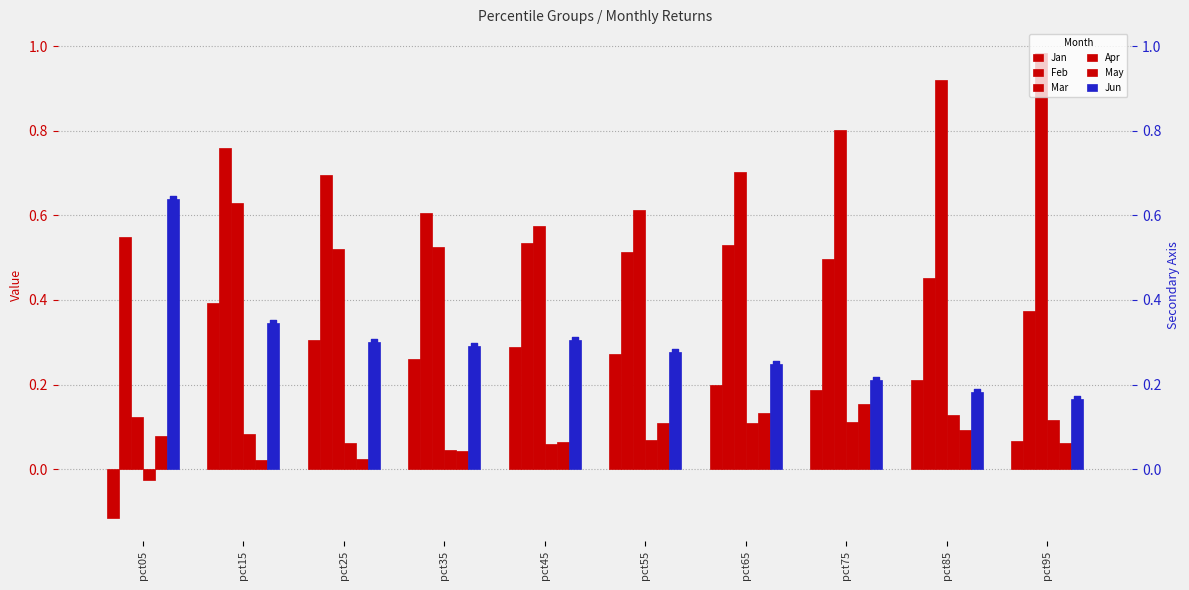

What is the total value across all series at pct65?

1.9